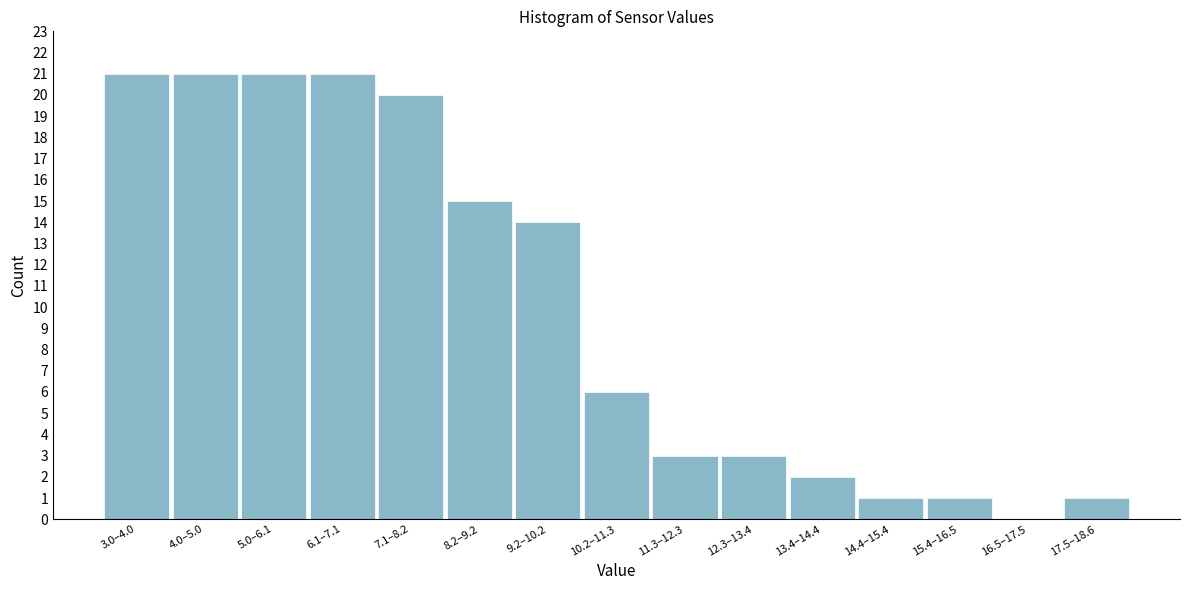

True or false: the data shows 4 at 8.2–9.2.

False